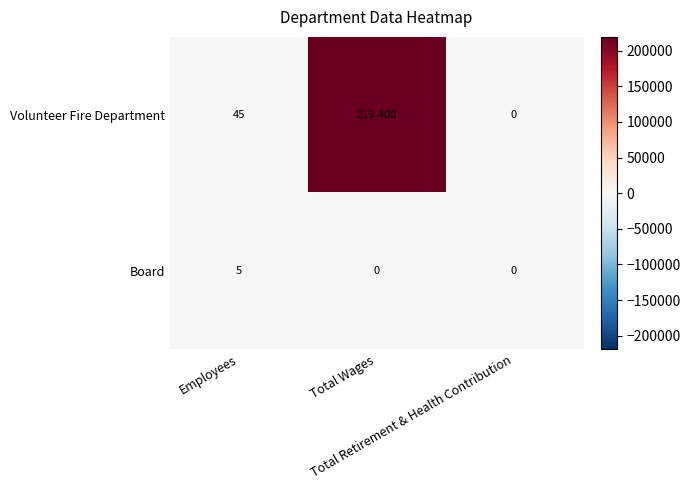

Which series has the widest spread of values?

Volunteer Fire Department